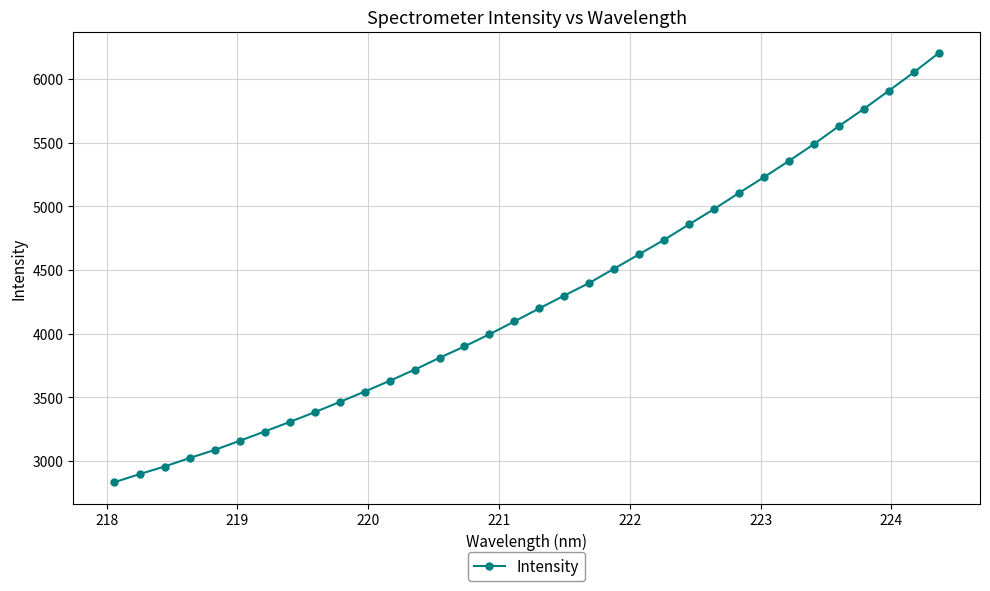

What is the difference between the second highest and minimum values?

3219.4